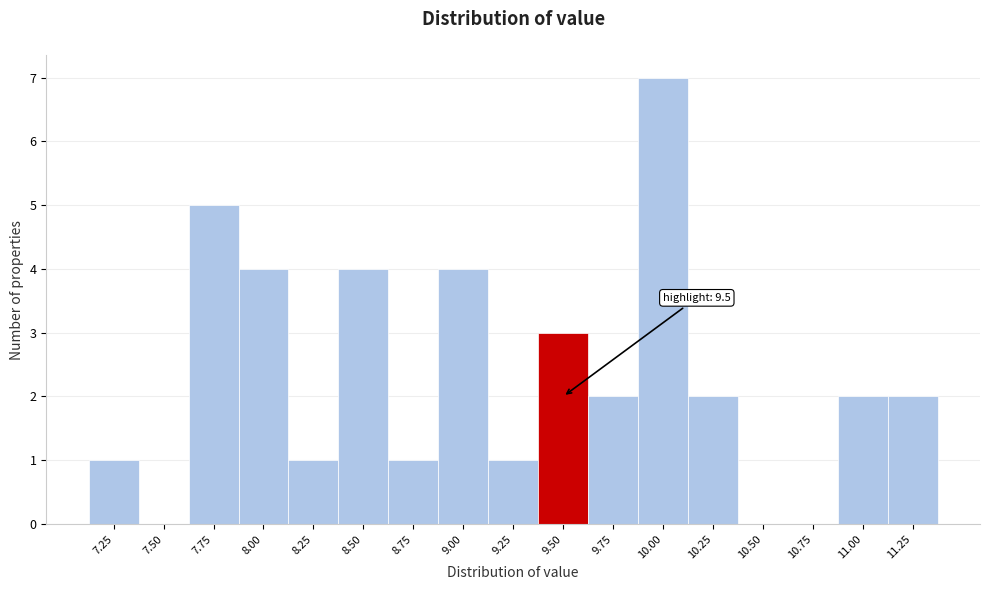

Reading right to left, transcribe all the data shown in this chart.

11.25=2	11.00=2	10.75=0	10.50=0	10.25=2	10.00=7	9.75=2	9.50=3	9.25=1	9.00=4	8.75=1	8.50=4	8.25=1	8.00=4	7.75=5	7.50=0	7.25=1